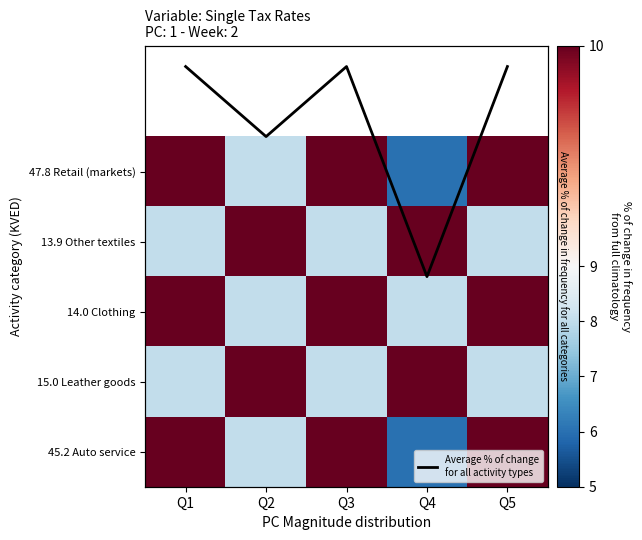

At Q4, list the series in order from largest to smallest.

13.9 Other textiles, 15.0 Leather goods, 14.0 Clothing, 47.8 Retail (markets), 45.2 Auto service, Average % of change
for all activity types